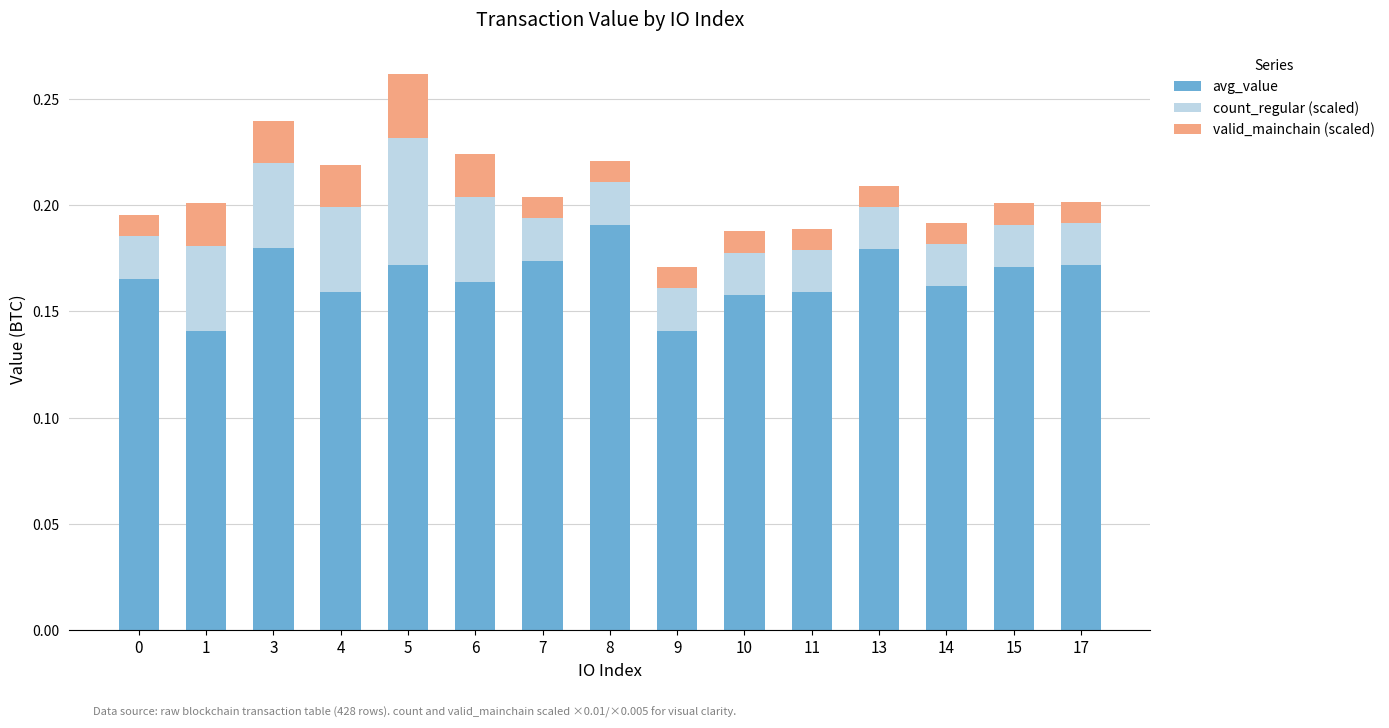

The avg_value series shows 0.3 at 8. True or false?

False